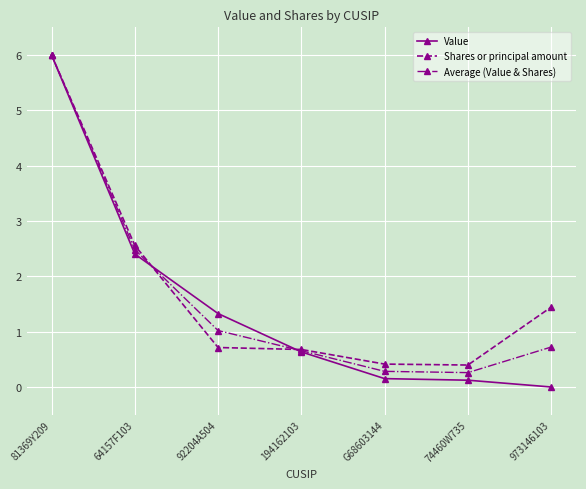

At which label does Value reach its minimum?

973146103